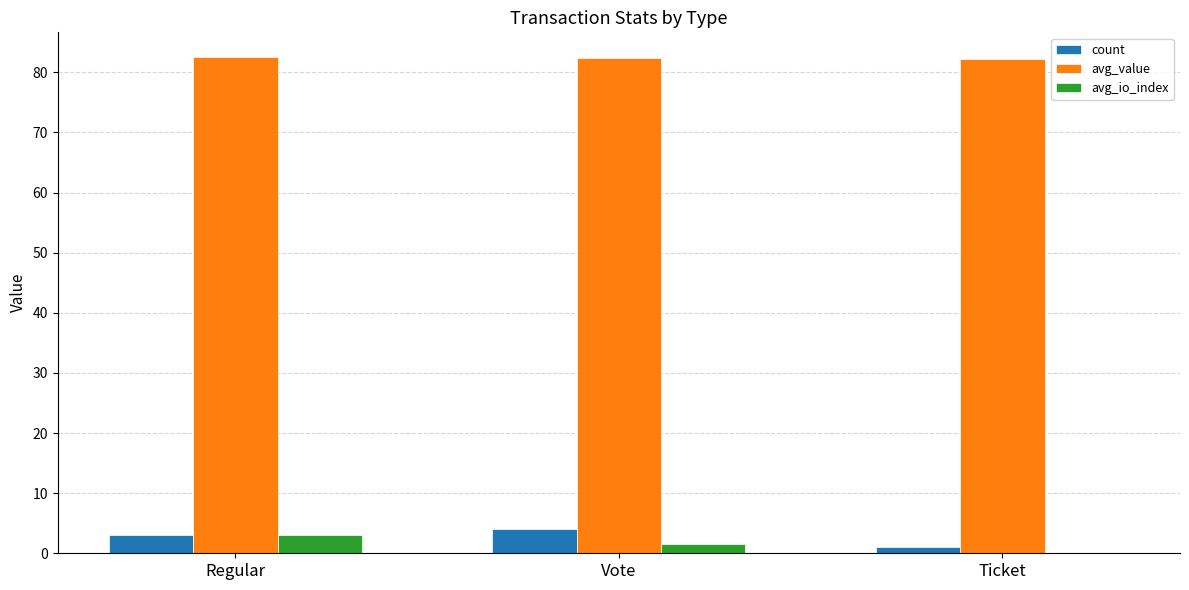

What is the total value across all series at Regular?

88.5